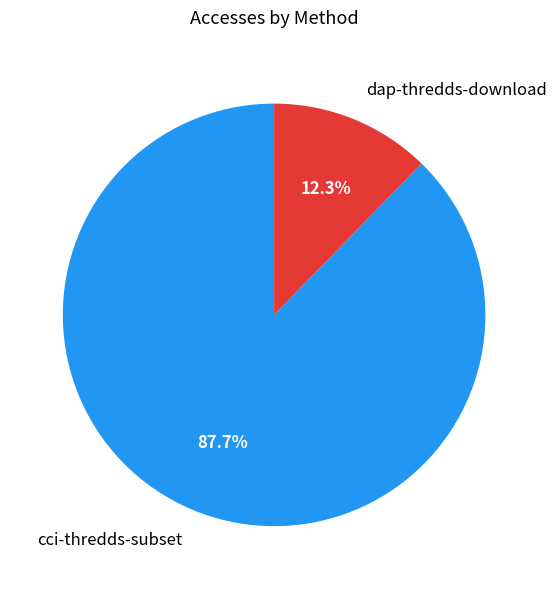

How many slices are in this pie chart?

2